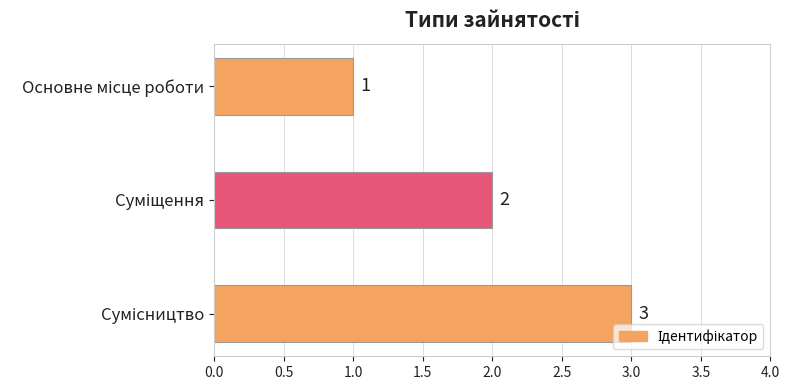

Count the values in the range 1 to 3.

3